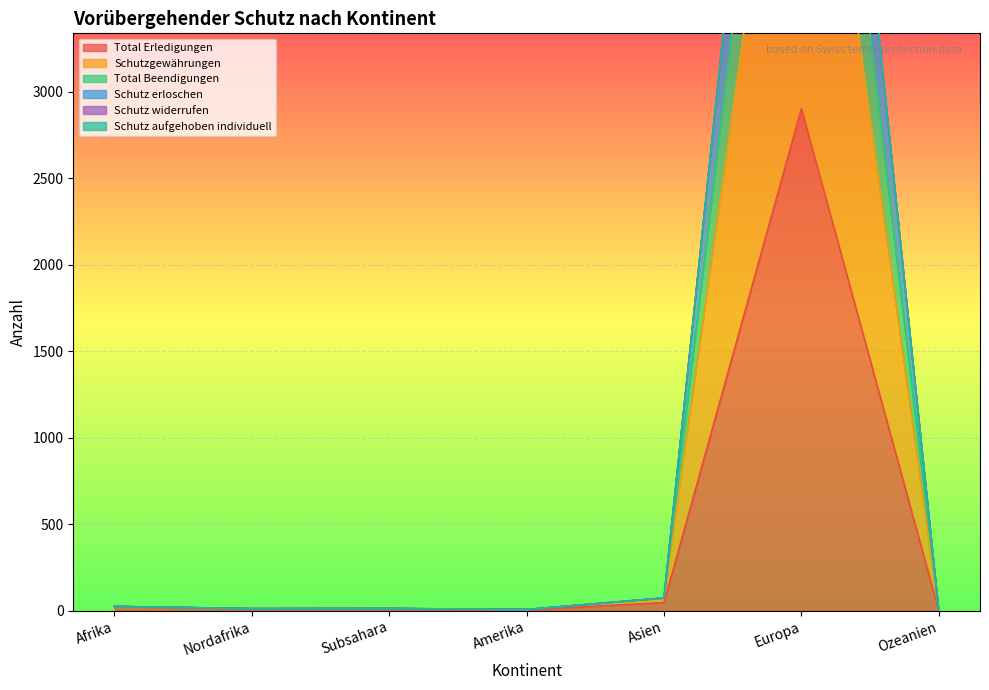

How many interior local peaks does the Schutz erloschen series have?

2